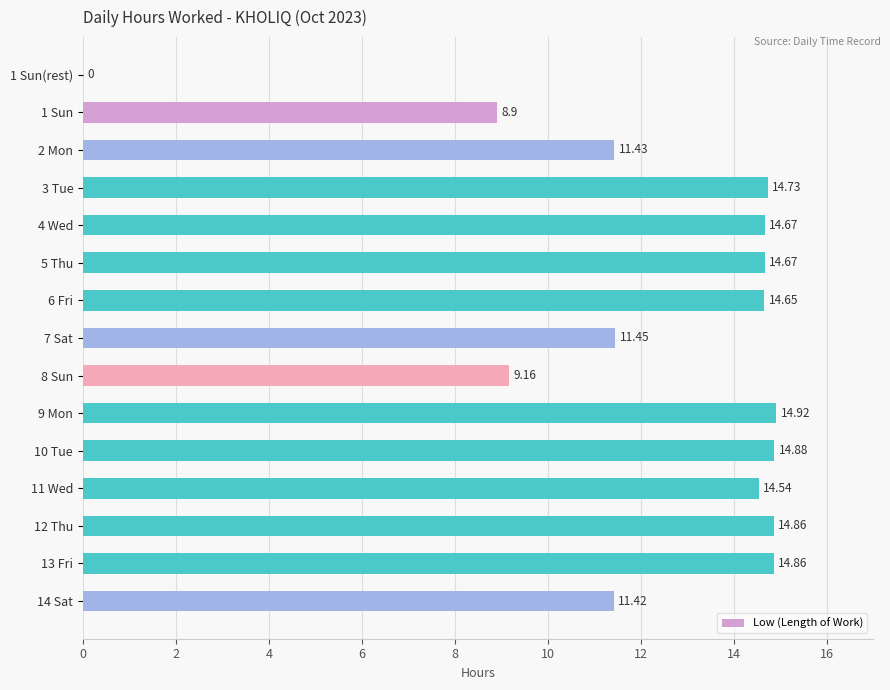

Approximately how many times larger is the value at 10 Tue compared to 11 Wed?

1.0